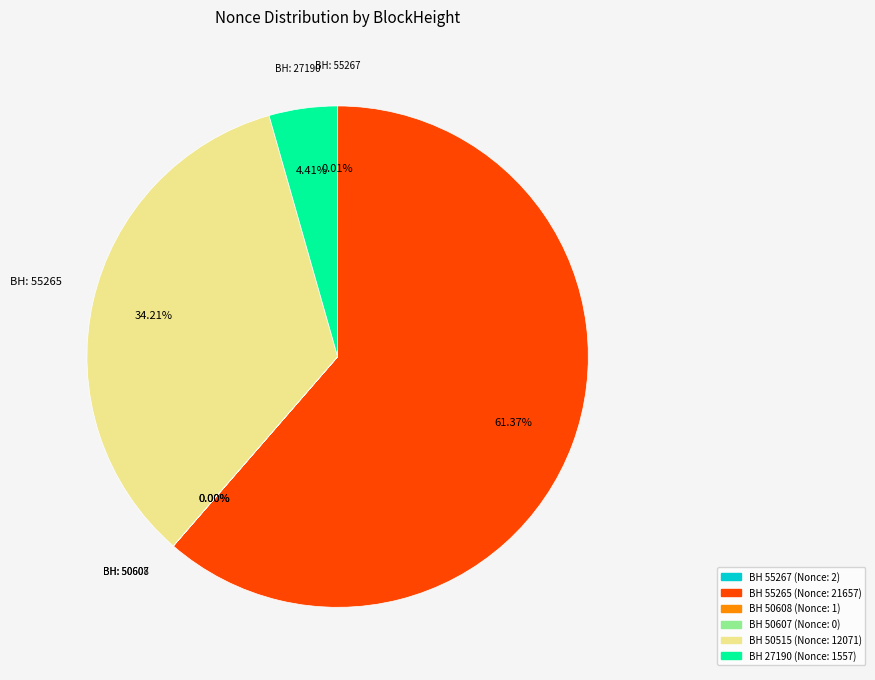

Is there a majority slice in this chart?

Yes